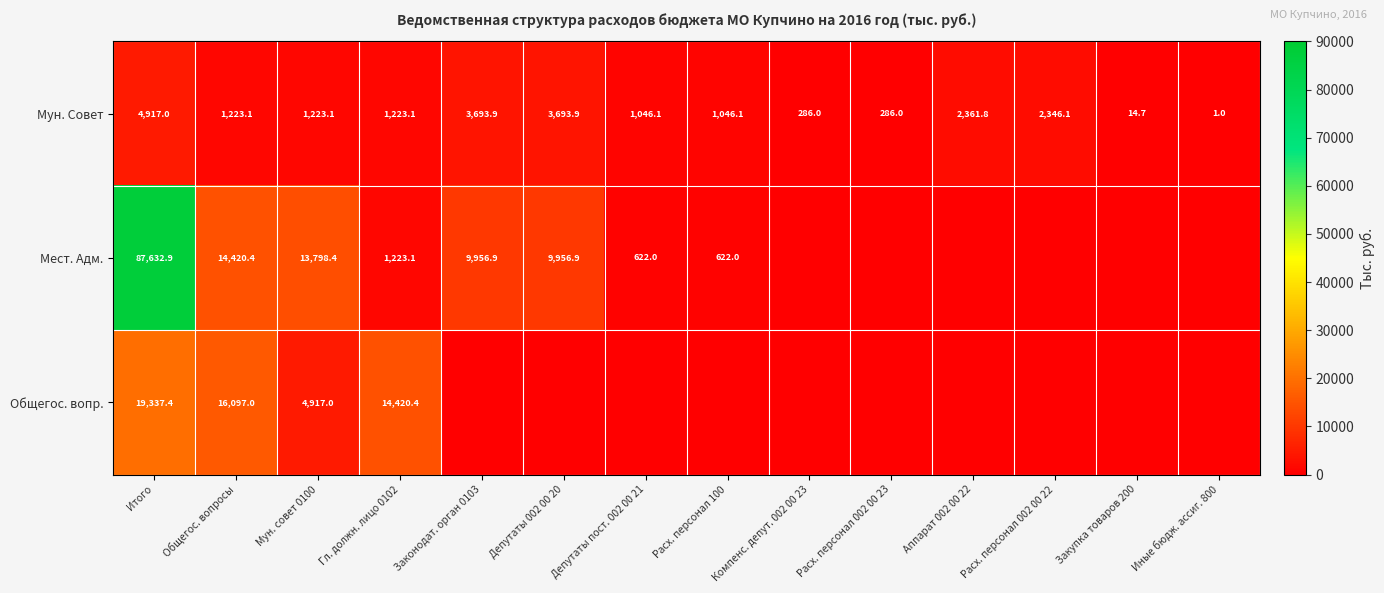

True or false: Мест. Адм. has a value of 9956.9 at Законодат. орган 0103.

True